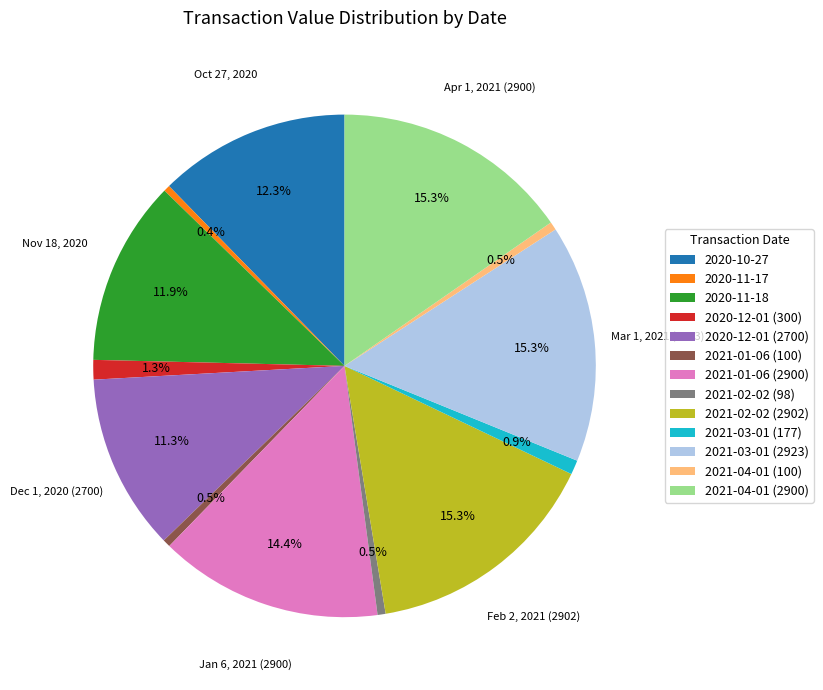

Which has a higher value, 2021-04-01 (2900) or 2020-12-01 (300)?

2021-04-01 (2900)